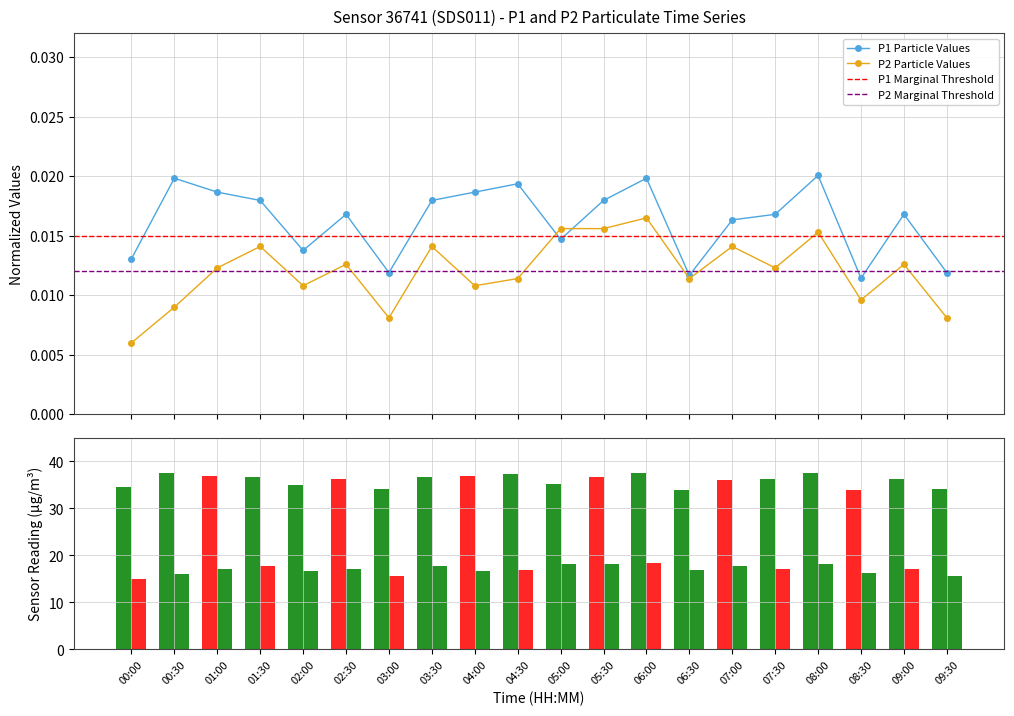

Are the bars horizontal?

No